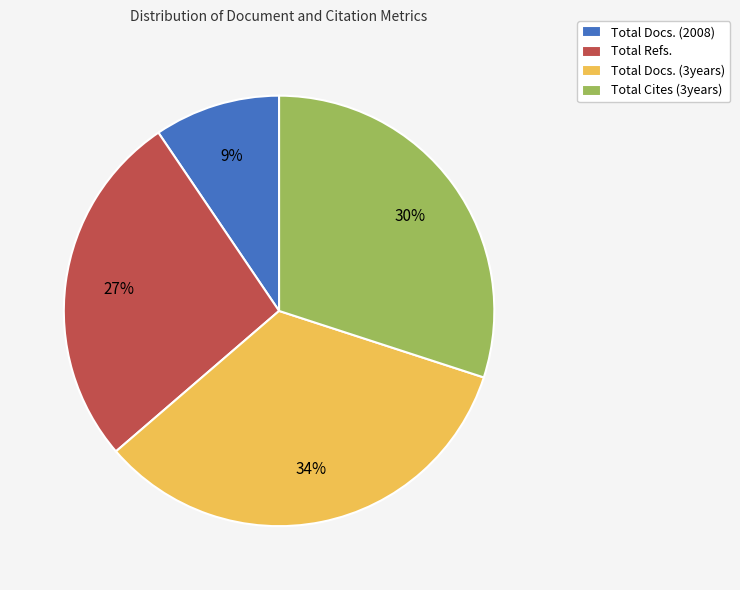

True or false: Total Docs. (3years) accounts for 25% of the total.

False